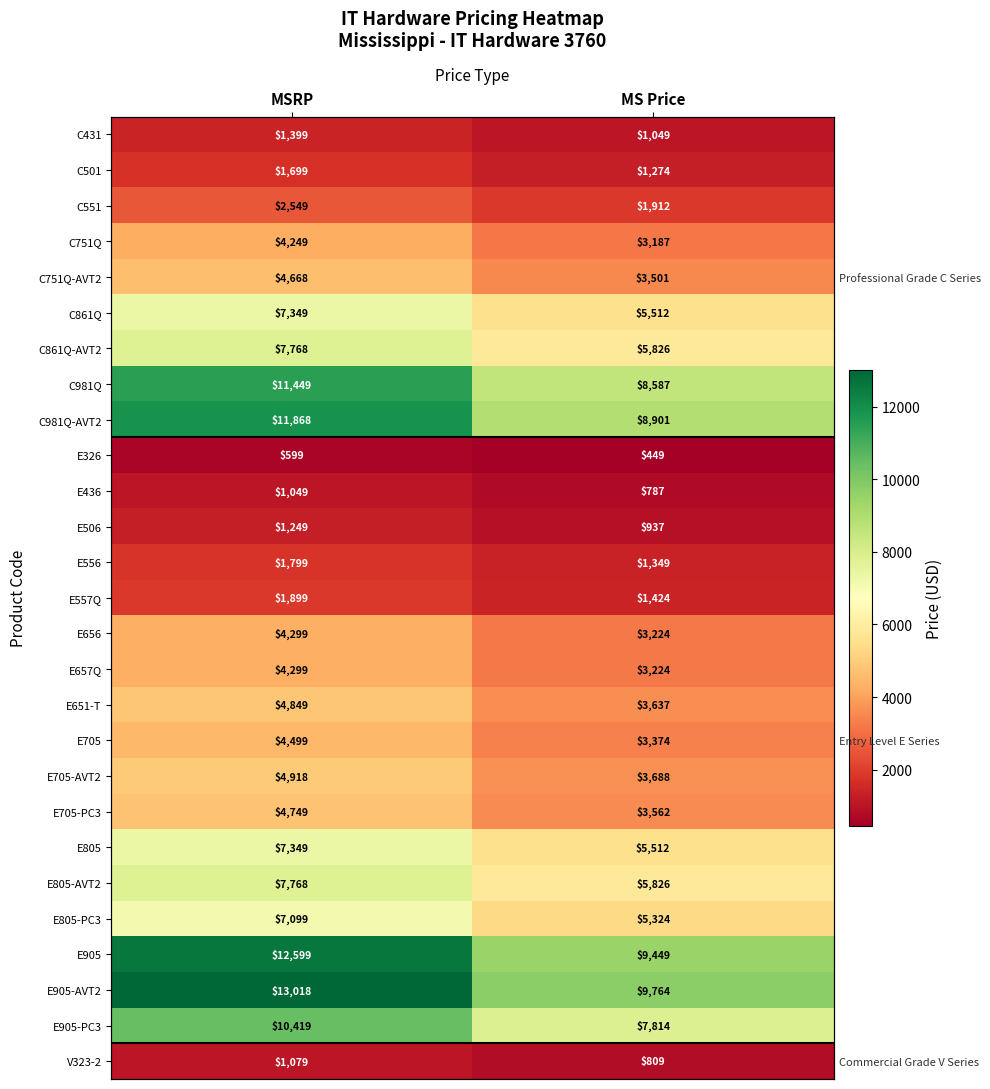

At which category is the sum across all series the highest?

MSRP